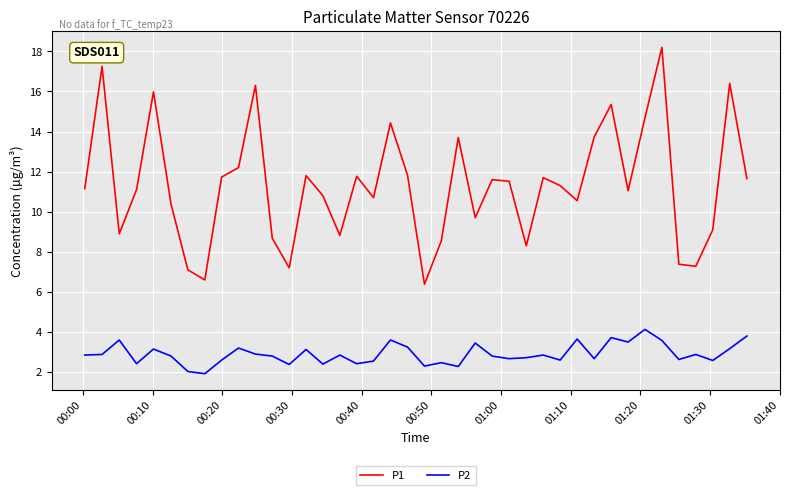

List the series in order of their peak value, lowest first.

P2, P1